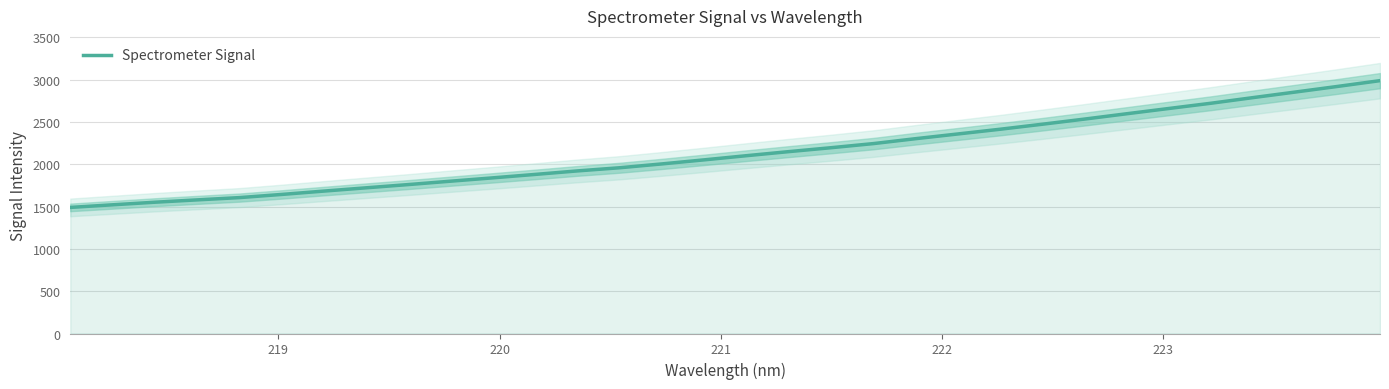

What is the sum of all values?

68303.0